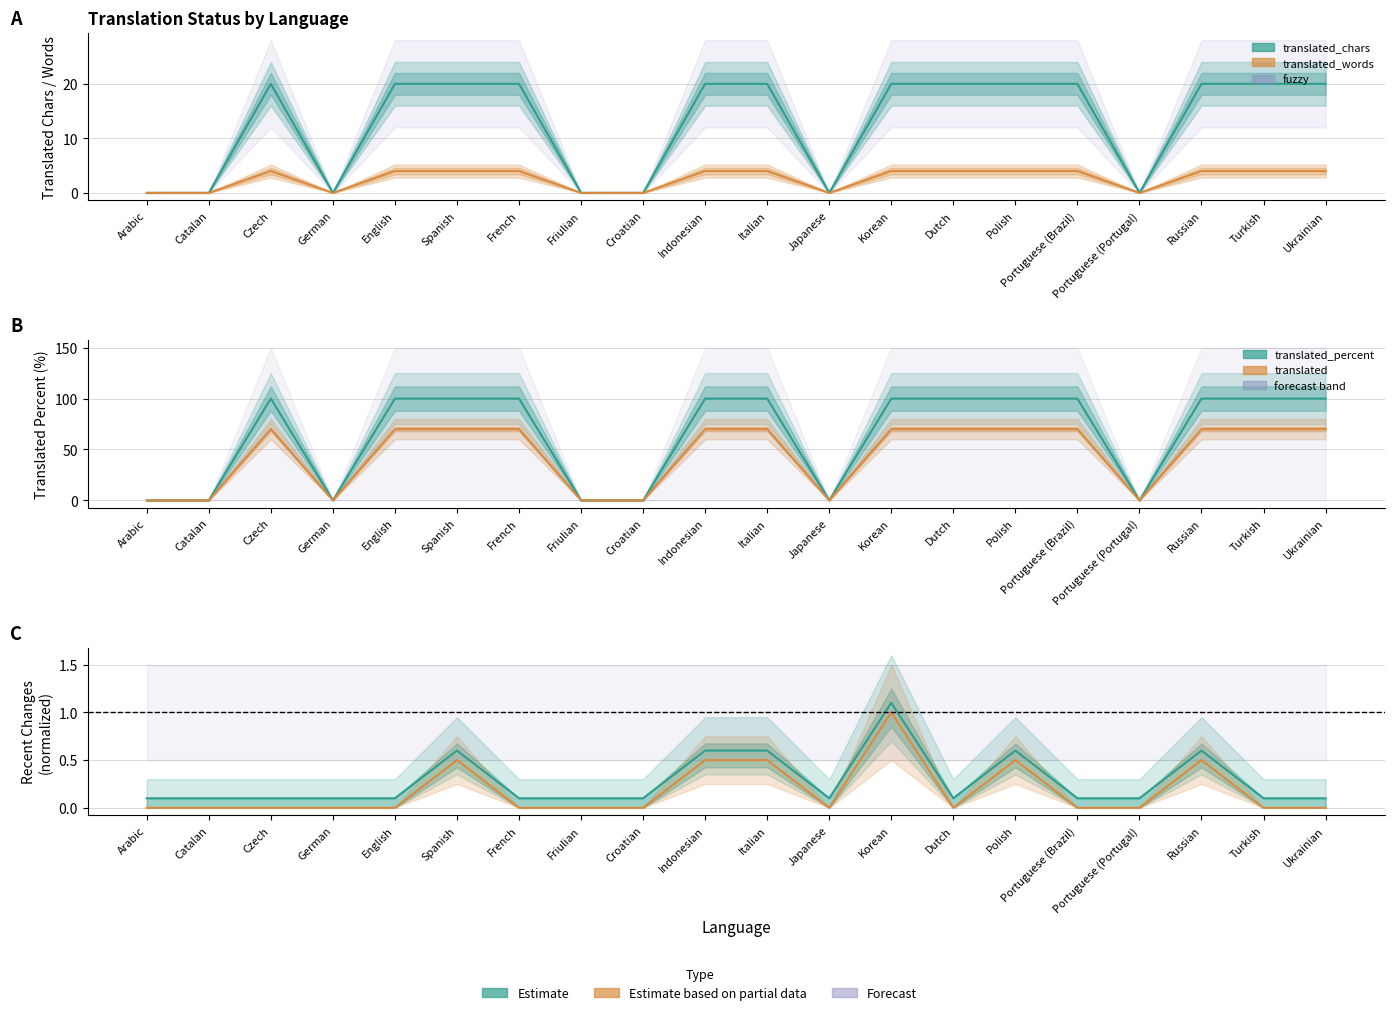

What is the label of the 11th point from the left?

Italian